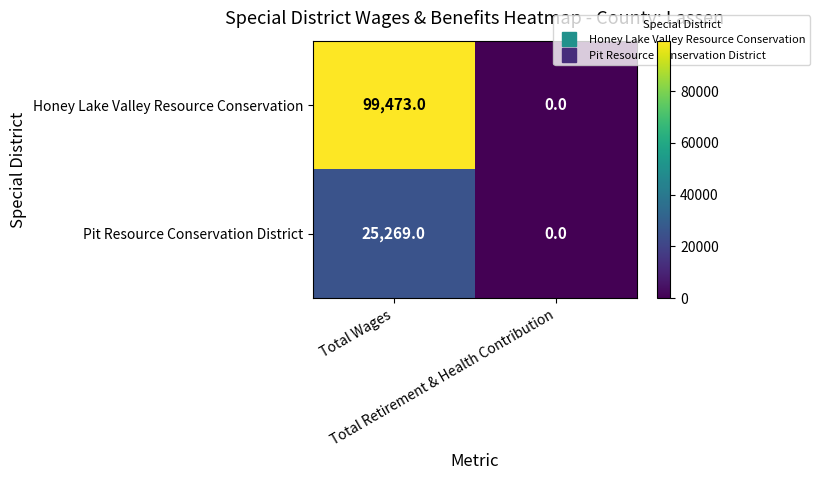

Rank the series by their maximum value, from highest to lowest.

Honey Lake Valley Resource Conservation, Pit Resource Conservation District